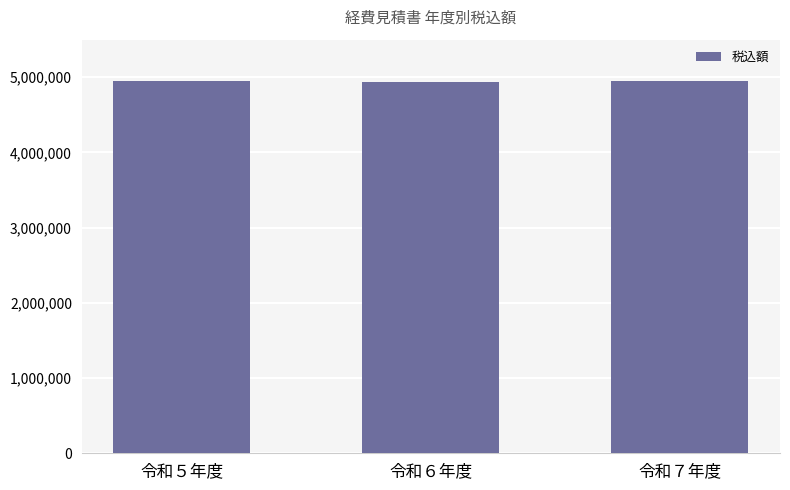

What is the value of the 3rd bar from the left?

4947571